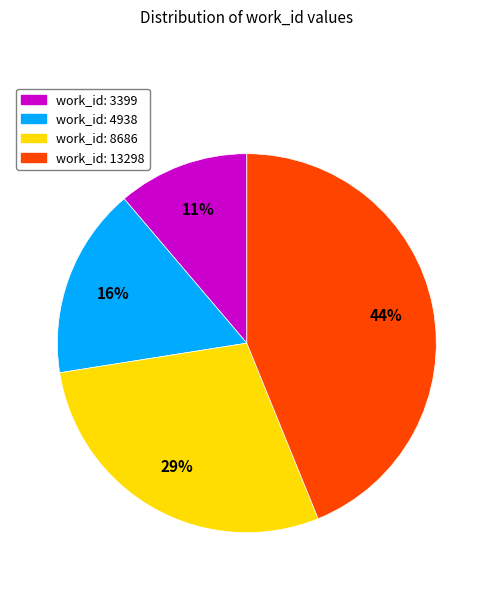

Rank the categories by value from highest to lowest.

work_id: 13298, work_id: 8686, work_id: 4938, work_id: 3399